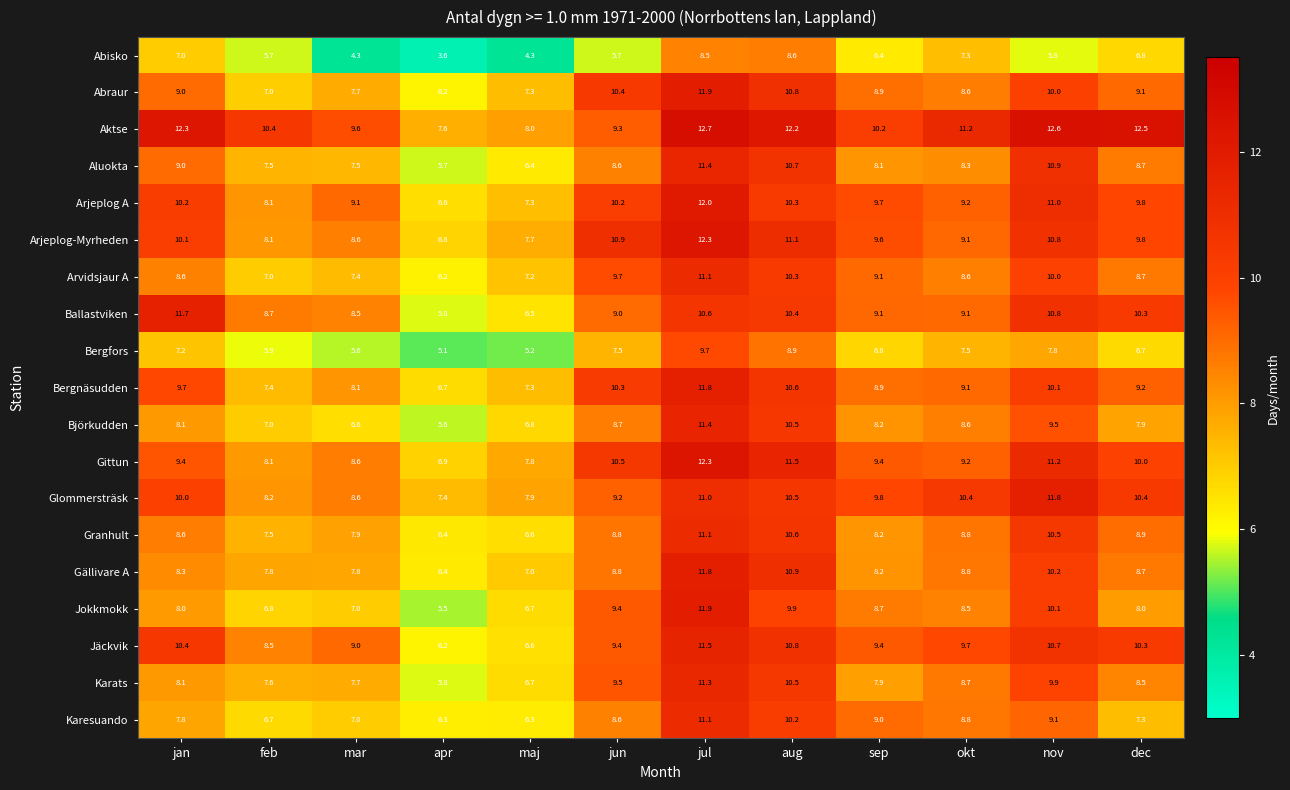

What is the difference between the Arvidsjaur A values at okt and aug?

1.7